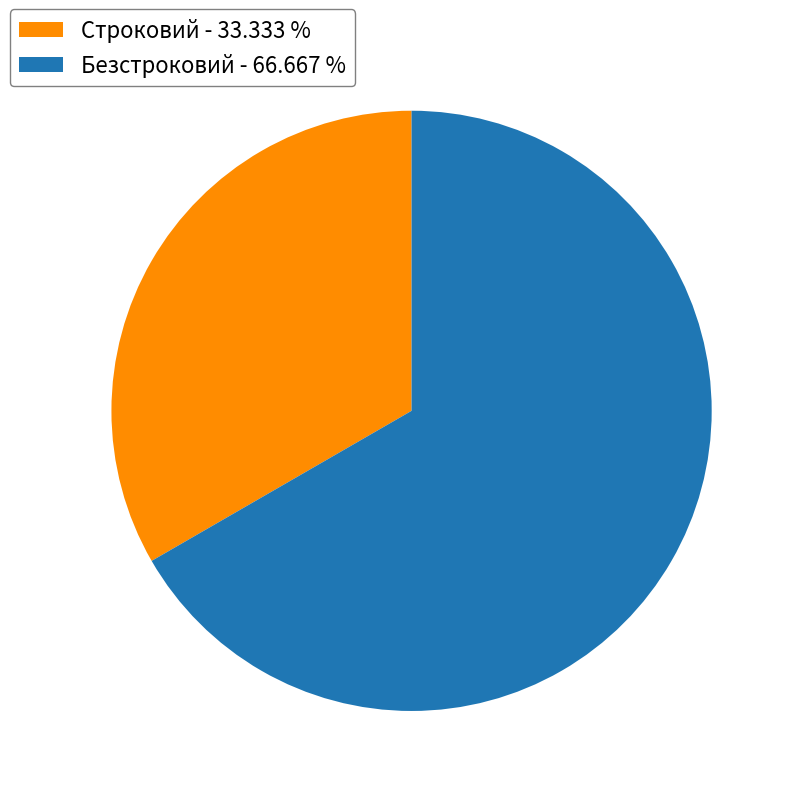

Is there a majority slice in this chart?

Yes